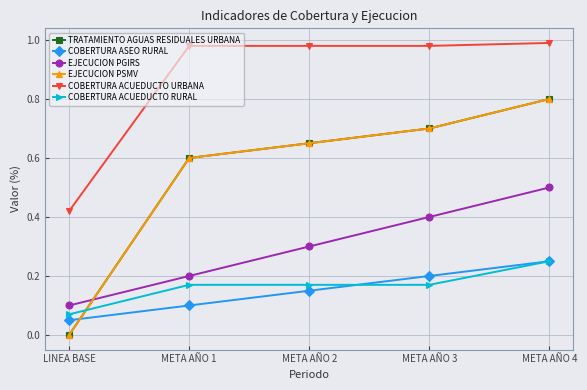

At META AÑO 3, list the series in order from smallest to largest.

COBERTURA ACUEDUCTO RURAL, COBERTURA ASEO RURAL, EJECUCION PGIRS, TRATAMIENTO AGUAS RESIDUALES URBANA, EJECUCION PSMV, COBERTURA ACUEDUCTO URBANA